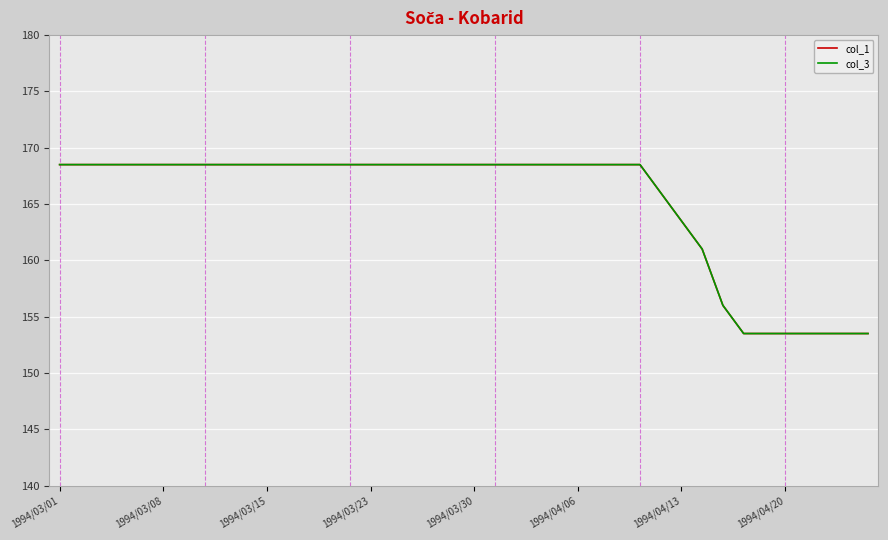

Is this an area chart (filled region under the line)?

No